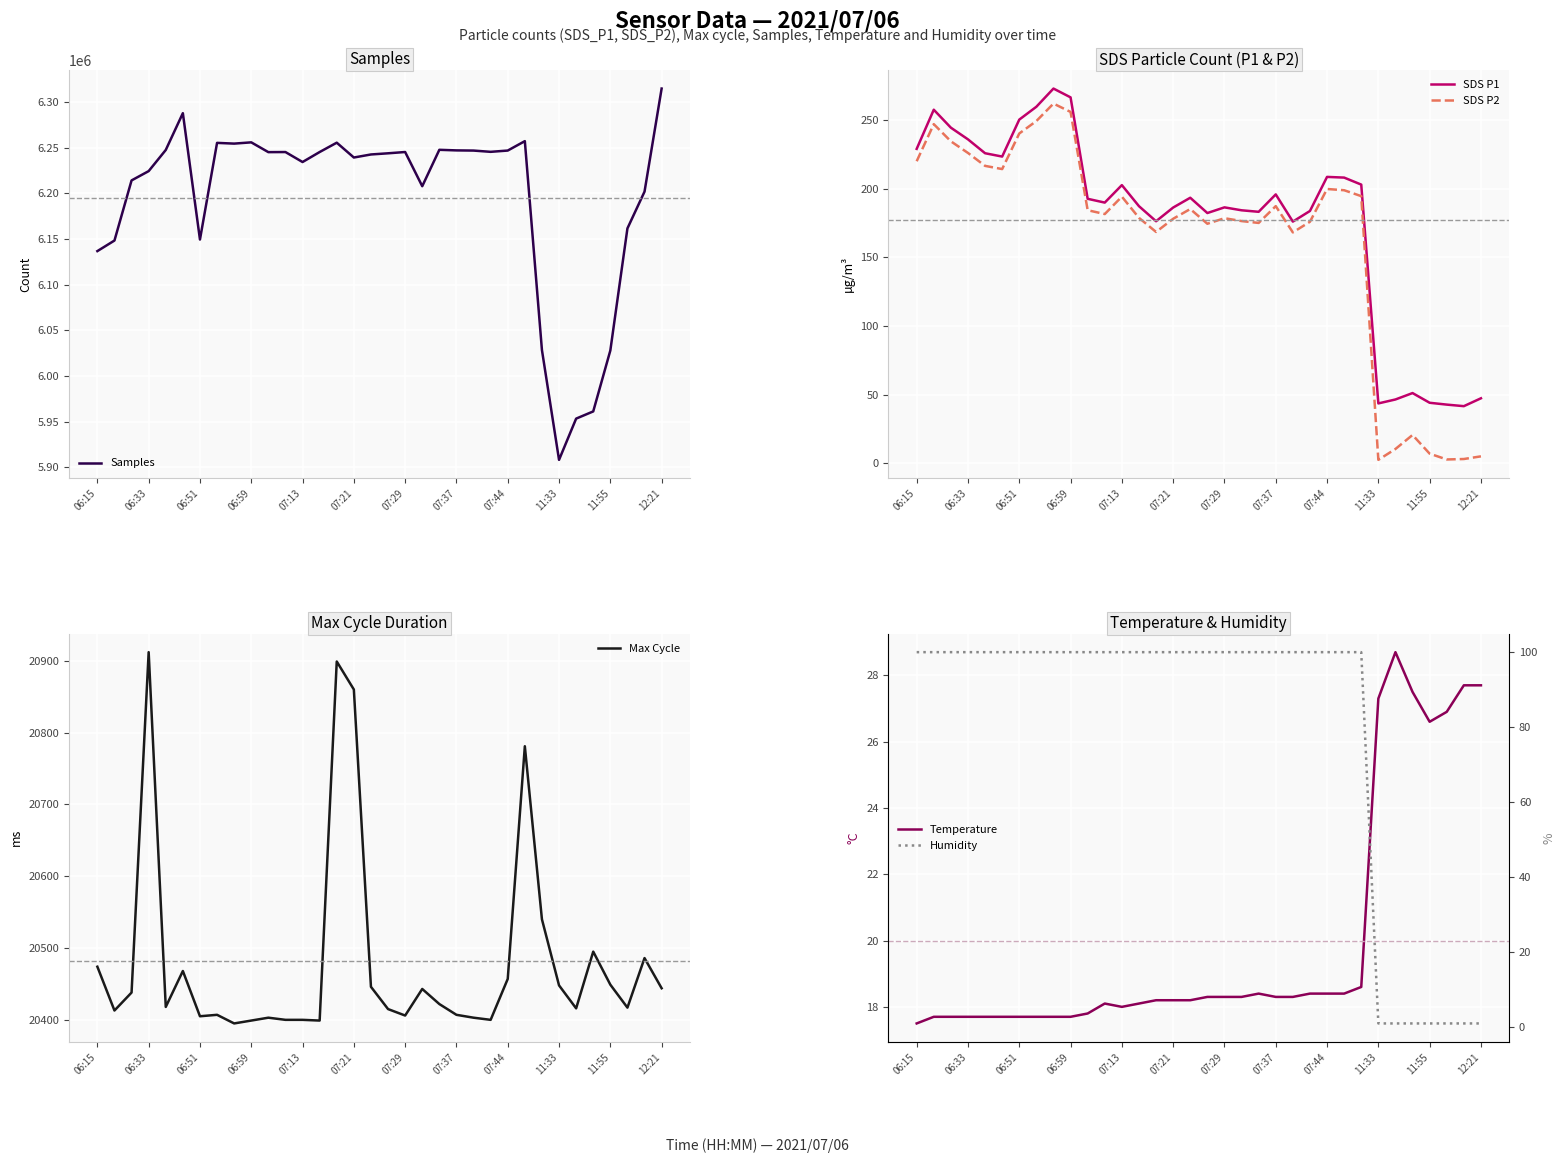

True or false: SDS P1 and SDS P2 intersect in this chart.

False